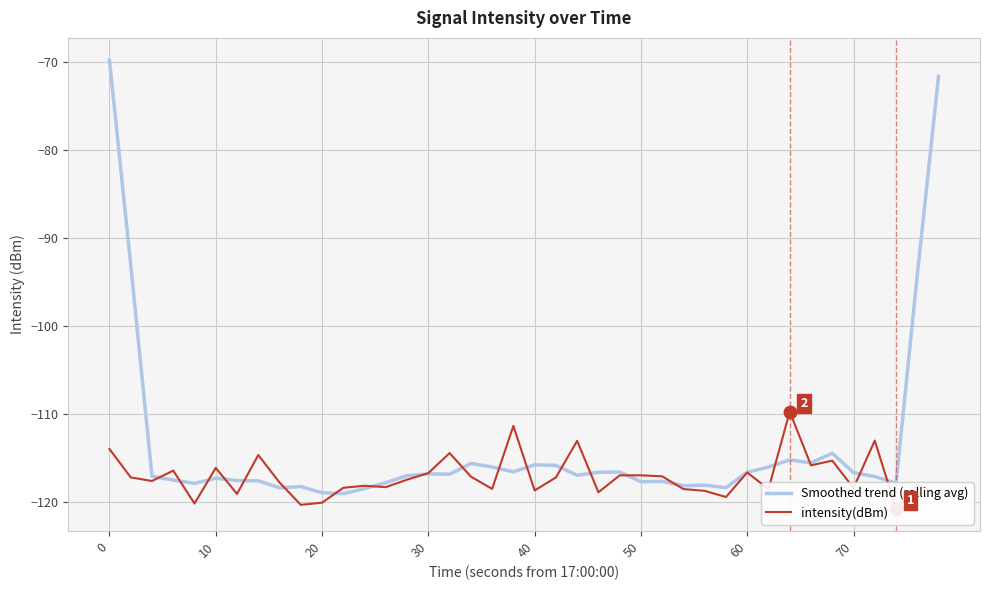

How many lines are shown in the chart?

2